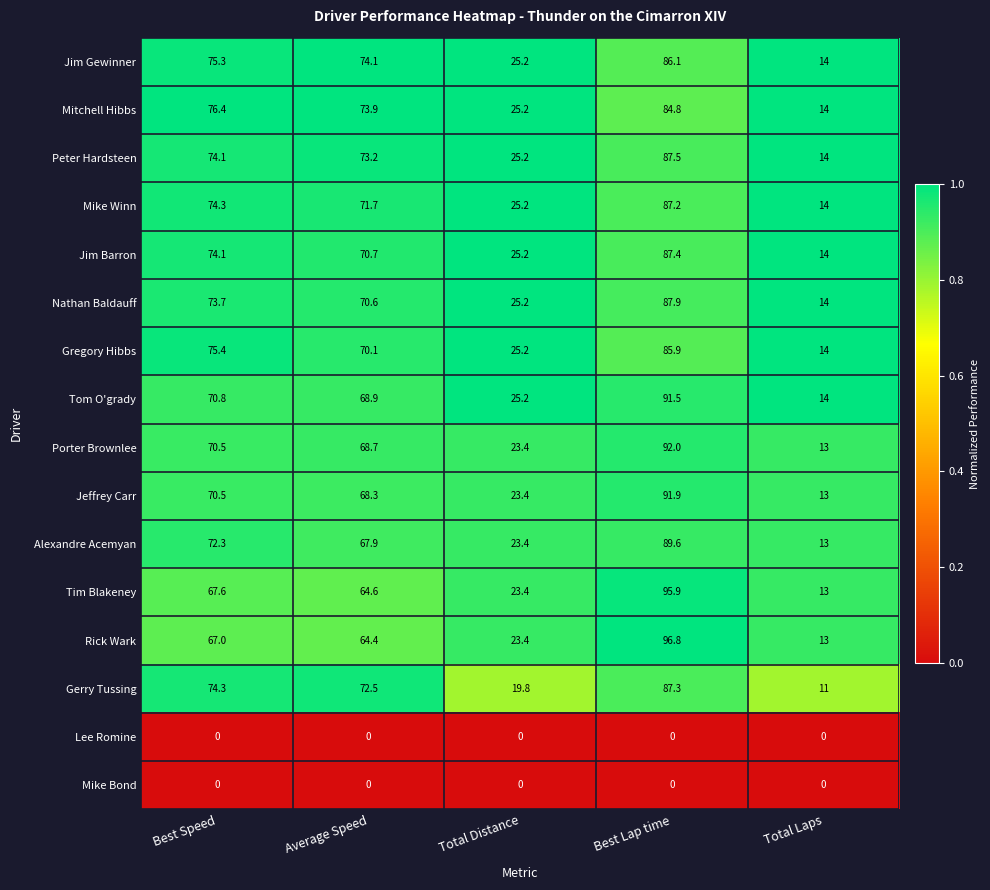

At which category is the sum across all series the highest?

Best Lap time